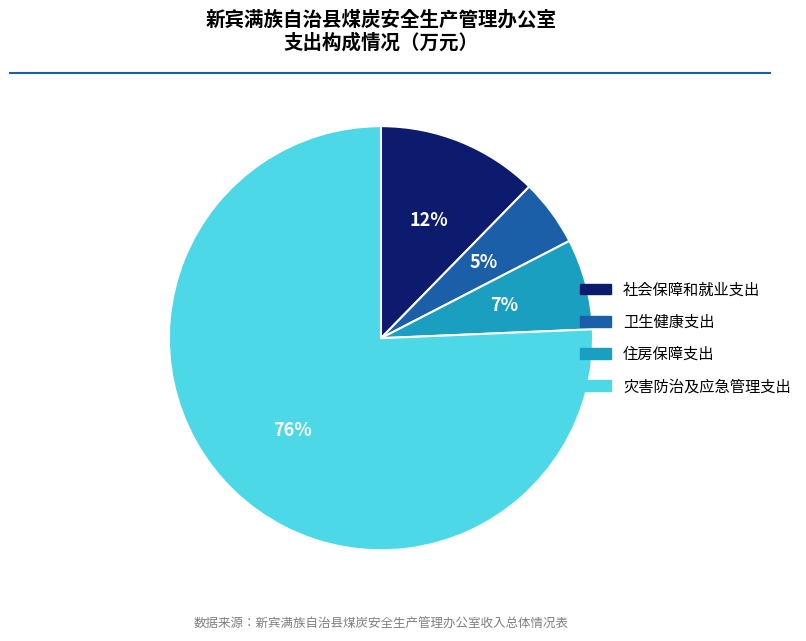

How many slices are in this pie chart?

4